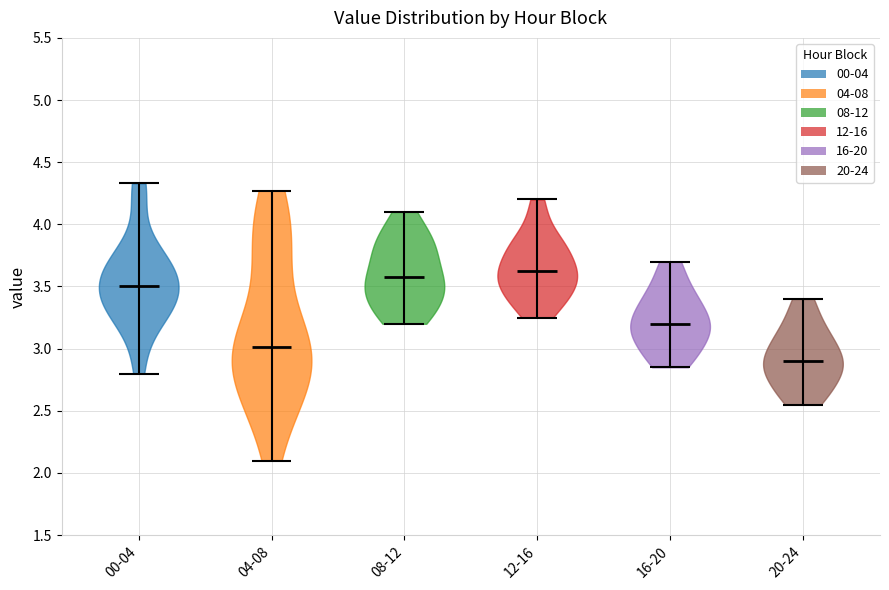

Reading left to right, read every violin against the y-axis: where its median line is, and the lowest and highest points it reaches. The values are not printed on the chart, so give them approximately, as read against the axis.

00-04: median line 3.50, lowest point 2.80, highest point 4.35
04-08: median line 3.00, lowest point 2.10, highest point 4.25
08-12: median line 3.60, lowest point 3.20, highest point 4.10
12-16: median line 3.65, lowest point 3.25, highest point 4.20
16-20: median line 3.20, lowest point 2.85, highest point 3.70
20-24: median line 2.90, lowest point 2.55, highest point 3.40